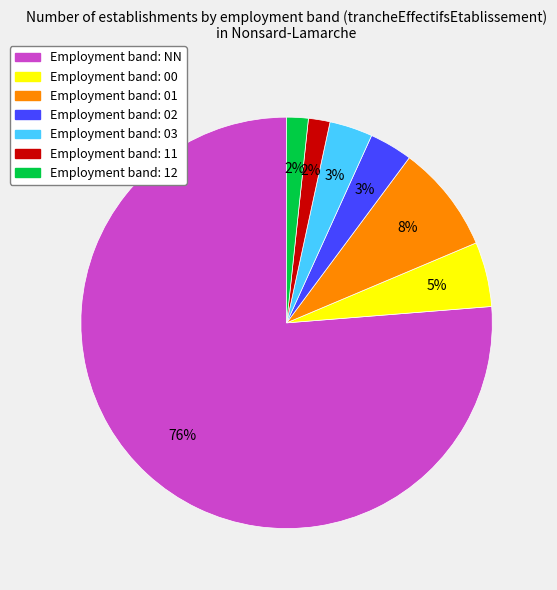

To the nearest percent, what is the average slice percentage?

14%